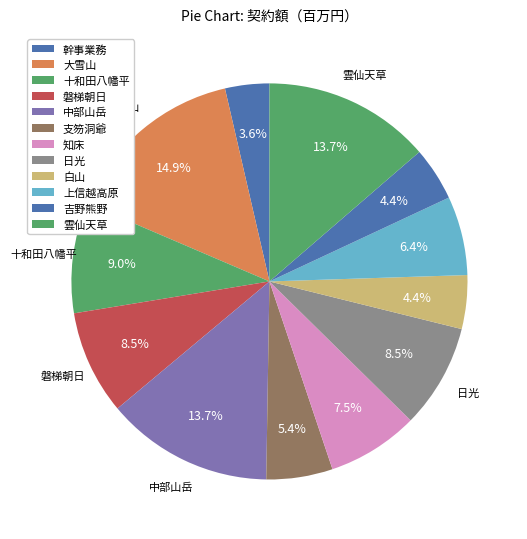

What is the largest slice in the pie chart?

大雪山